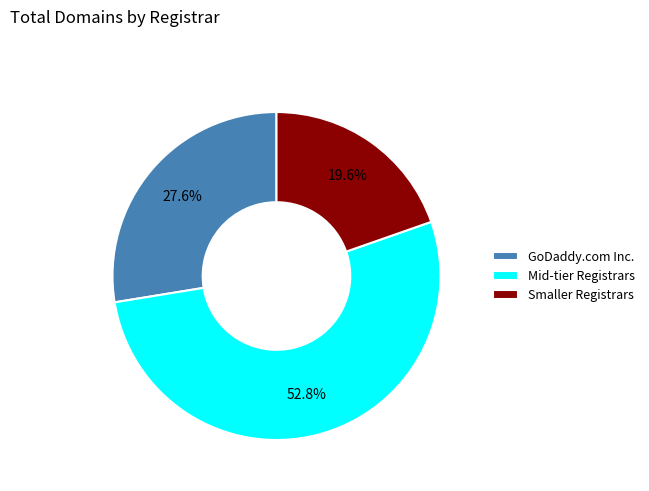

What is the largest slice in the pie chart?

Mid-tier Registrars